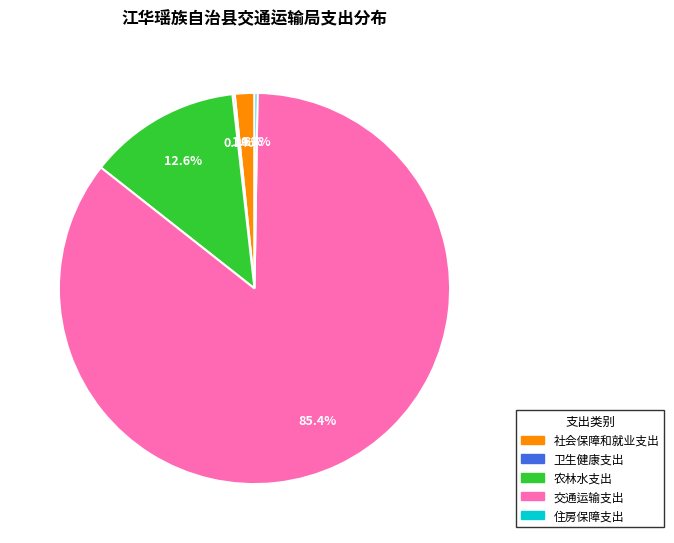

Does any single category account for the majority?

Yes